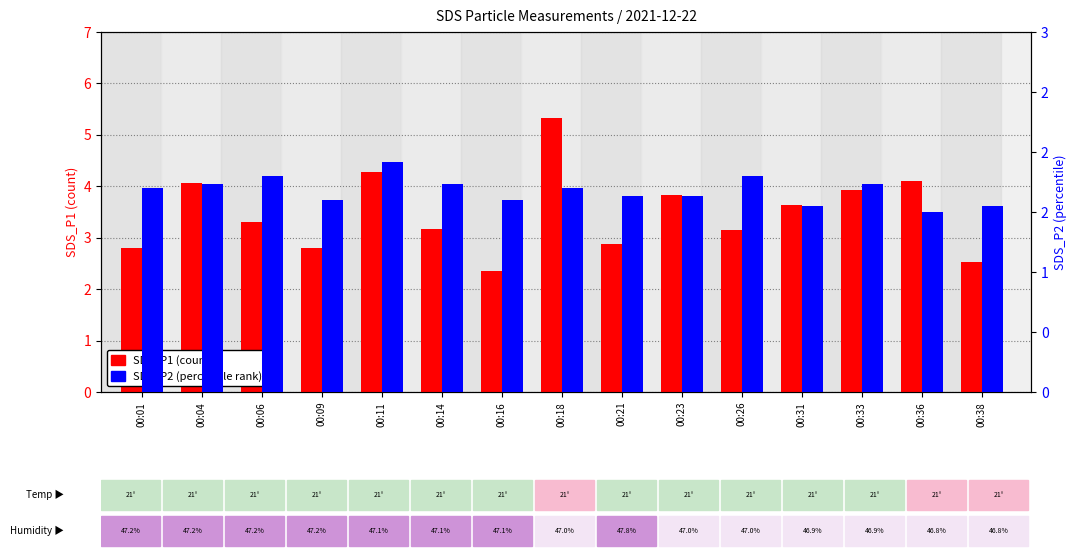

What is the total value across all series at 00:31?

5.2